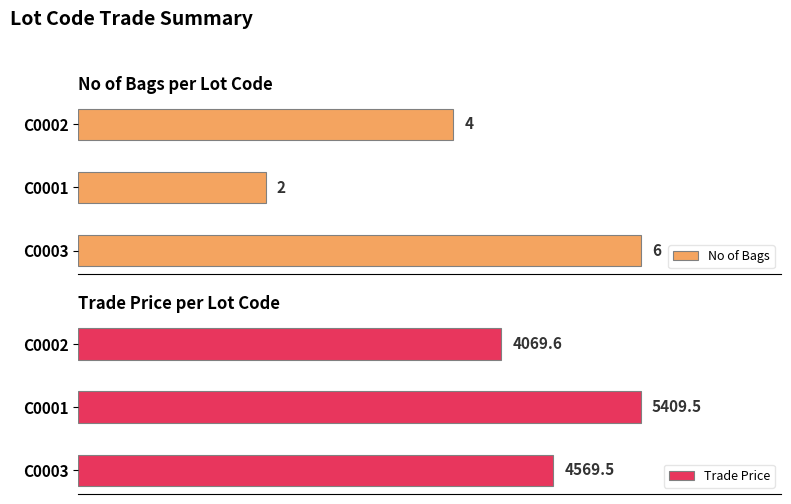

Does the chart contain any negative values?

No